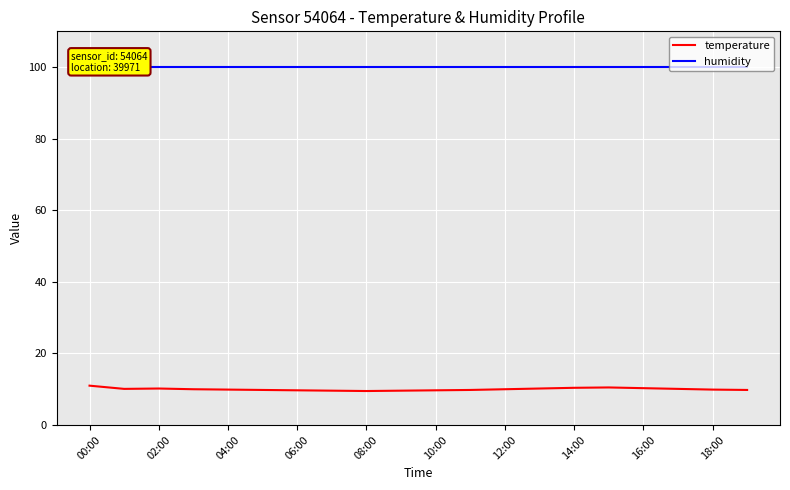

True or false: temperature has more than 2 points higher than both neighbors.

False